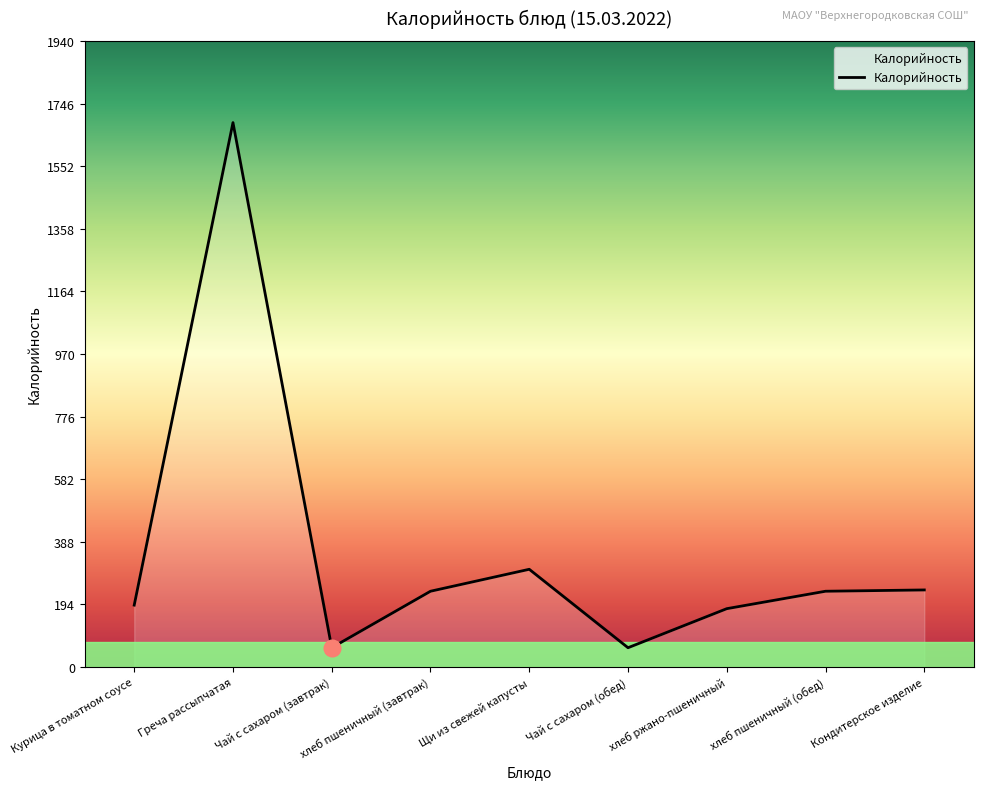

How many interior local valleys (lower than both neighbors) does the data have?

2